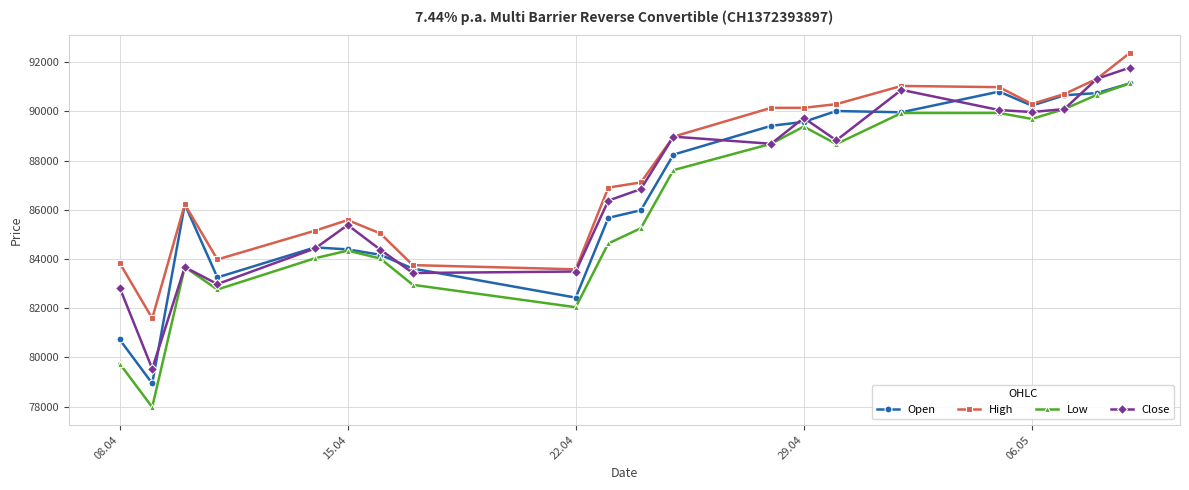

Which series has the largest range (max minus min)?

Low